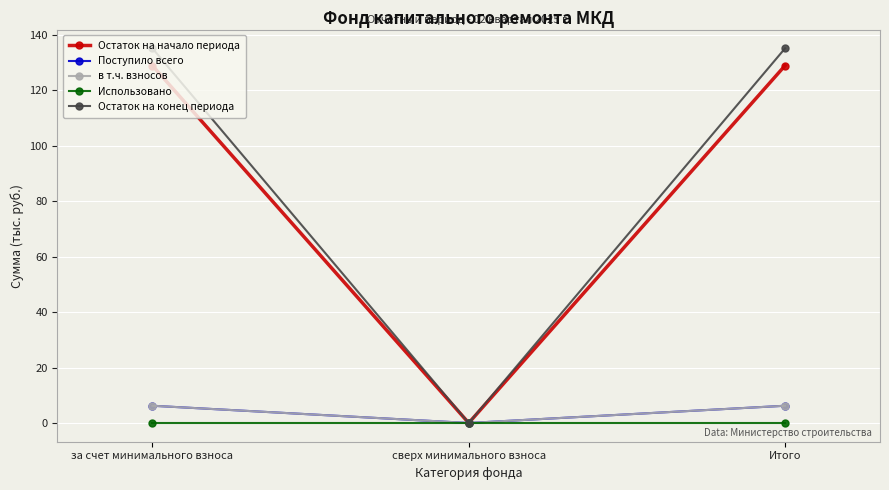

At which label is Остаток на конец периода closest to 67?

сверх минимального взноса